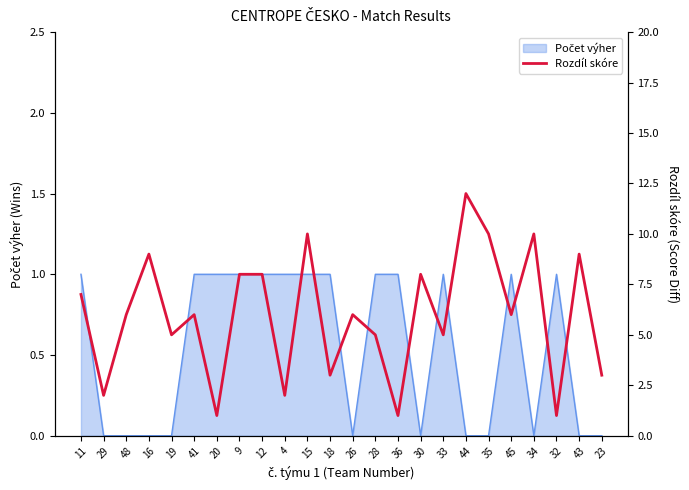

Reading right to left, what are all the values shown in this chart?

23=3	43=9	32=1	34=10	45=6	35=10	44=12	33=5	30=8	36=1	28=5	26=6	18=3	15=10	4=2	12=8	9=8	20=1	41=6	19=5	16=9	48=6	29=2	11=7